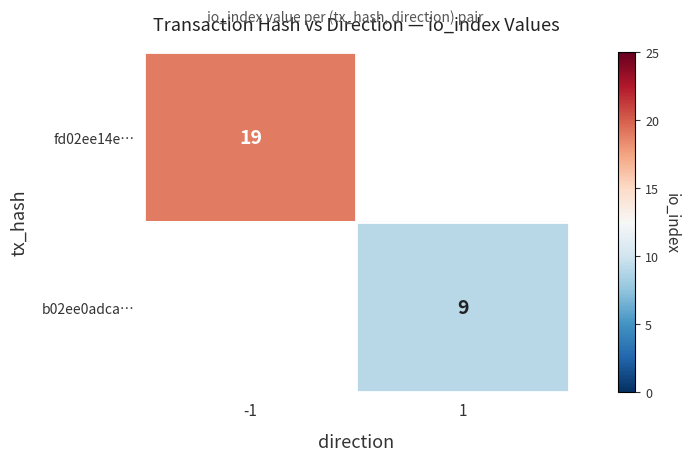

How many series are shown in this chart?

2